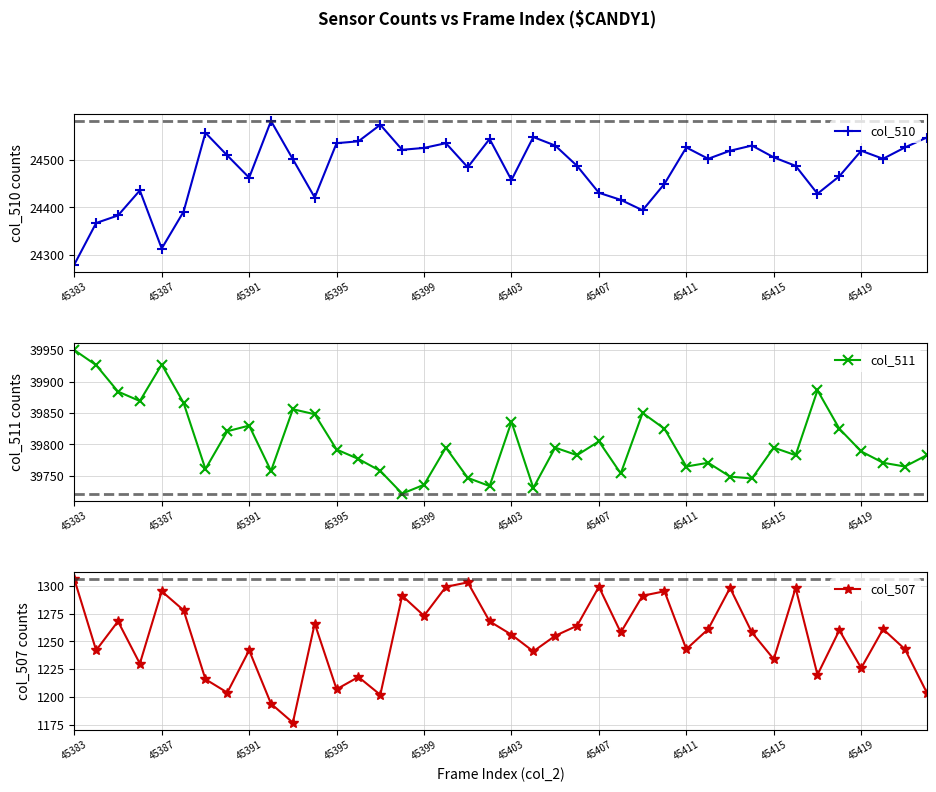

At which label does col_510 reach its minimum?

45383